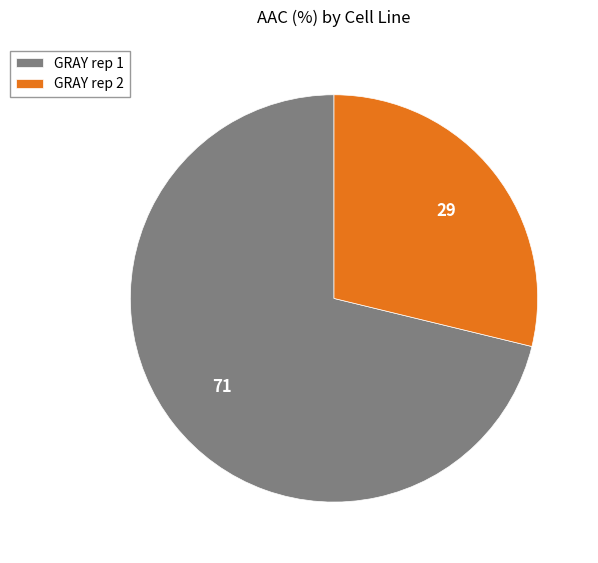

What is the smallest slice in the pie chart?

GRAY rep 2